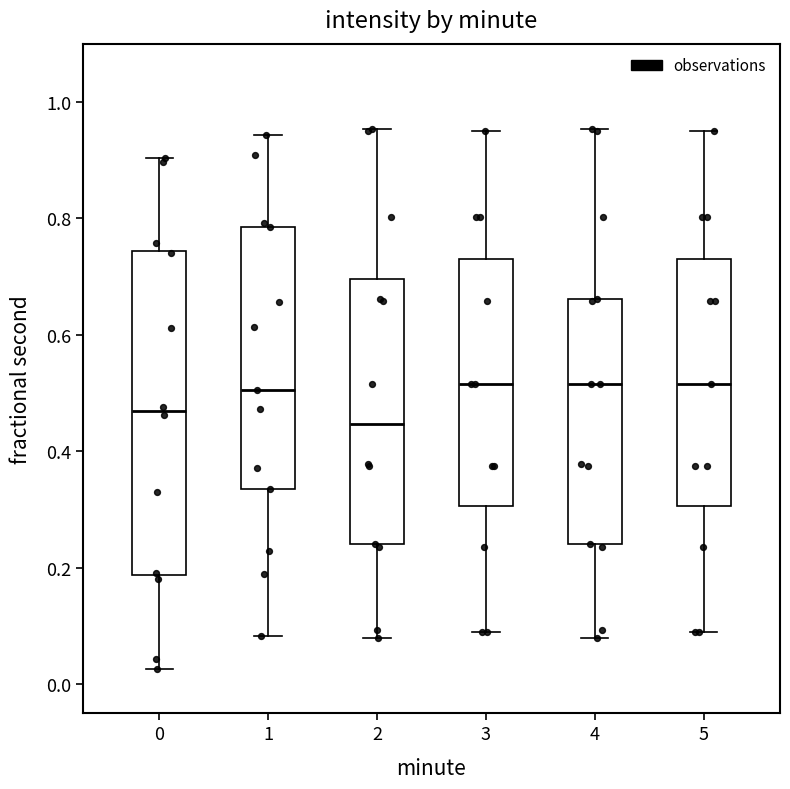

Where does the lower whisker of the box at x = 1 end on the y-axis? The values are not printed on the chart, so give them approximately, as read against the axis.

0.08